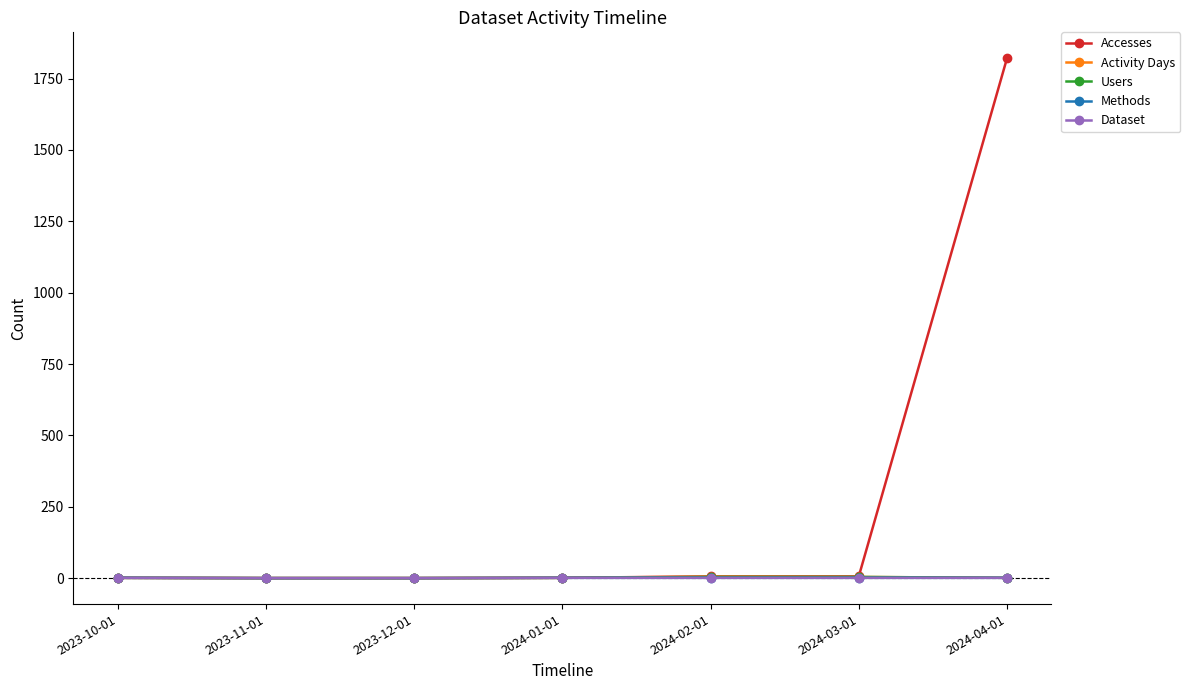

How many distinct data groups are displayed?

5